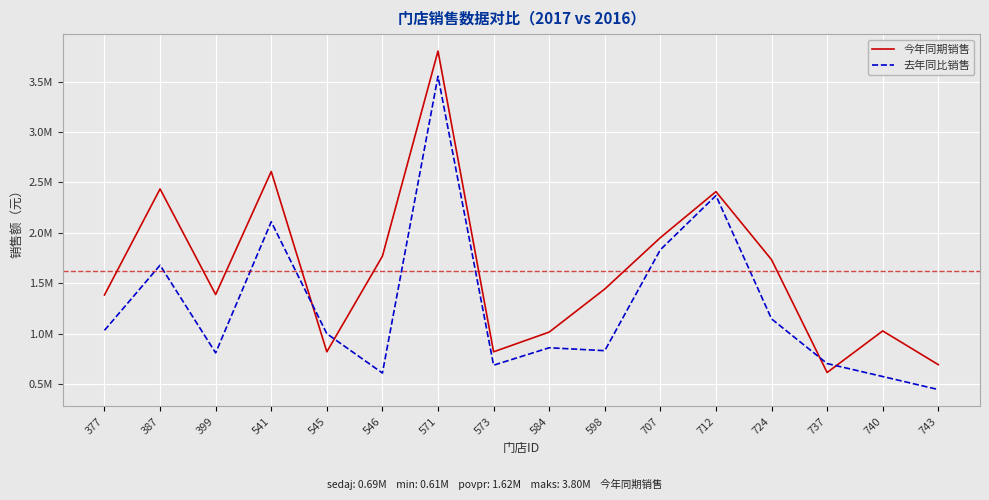

True or false: 去年同比销售 has a value of 998050.3 at 545.

True